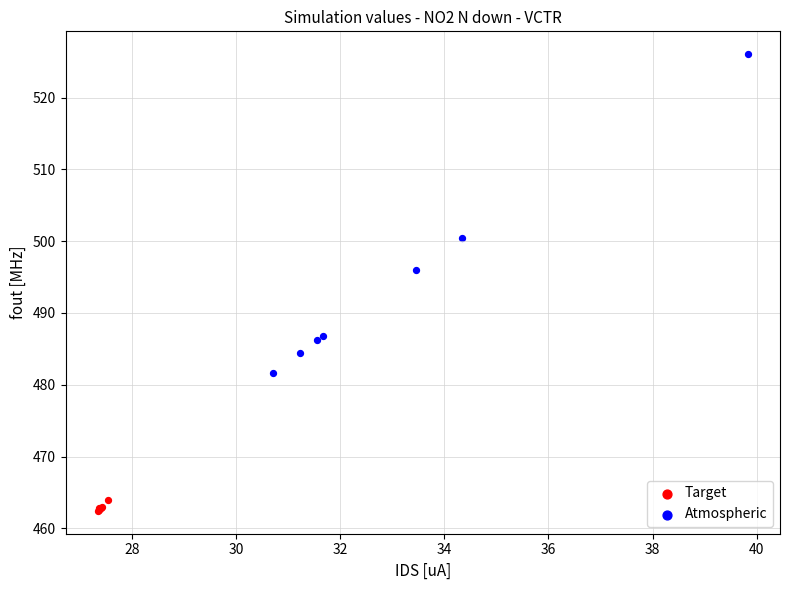

Which series contains the lowest Y value?

Target